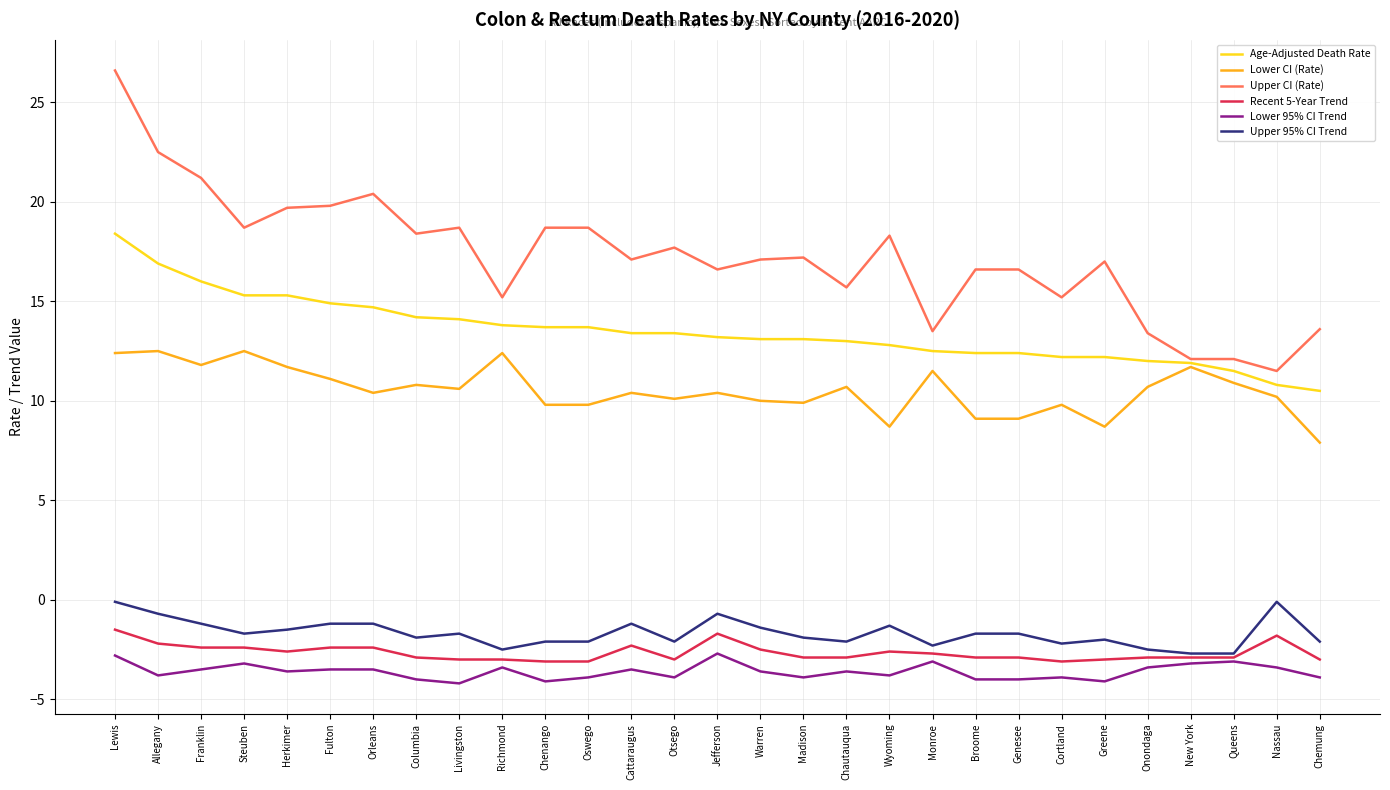

What are all the series names shown in the legend?

Age-Adjusted Death Rate, Lower CI (Rate), Upper CI (Rate), Recent 5-Year Trend, Lower 95% CI Trend, Upper 95% CI Trend